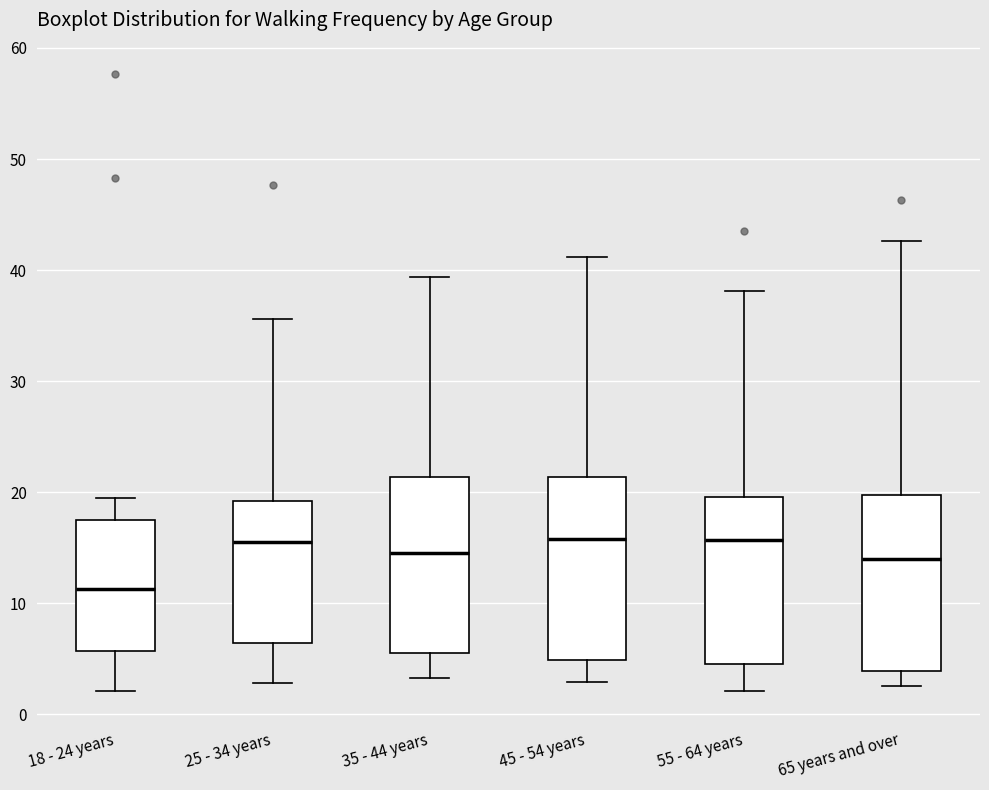

Reading left to right, transcribe this box plot: for each box, give where its median line is, the range the box spans, and where its two whiskers end, as read against the y-axis. The values are not printed on the chart, so give them approximately, as read against the axis.

18 - 24 years: median 11, box 6 to 17, whiskers 2 to 20
25 - 34 years: median 16, box 6 to 19, whiskers 3 to 36
35 - 44 years: median 15, box 6 to 21, whiskers 3 to 39
45 - 54 years: median 16, box 5 to 21, whiskers 3 to 41
55 - 64 years: median 16, box 4 to 20, whiskers 2 to 38
65 years and over: median 14, box 4 to 20, whiskers 3 to 43